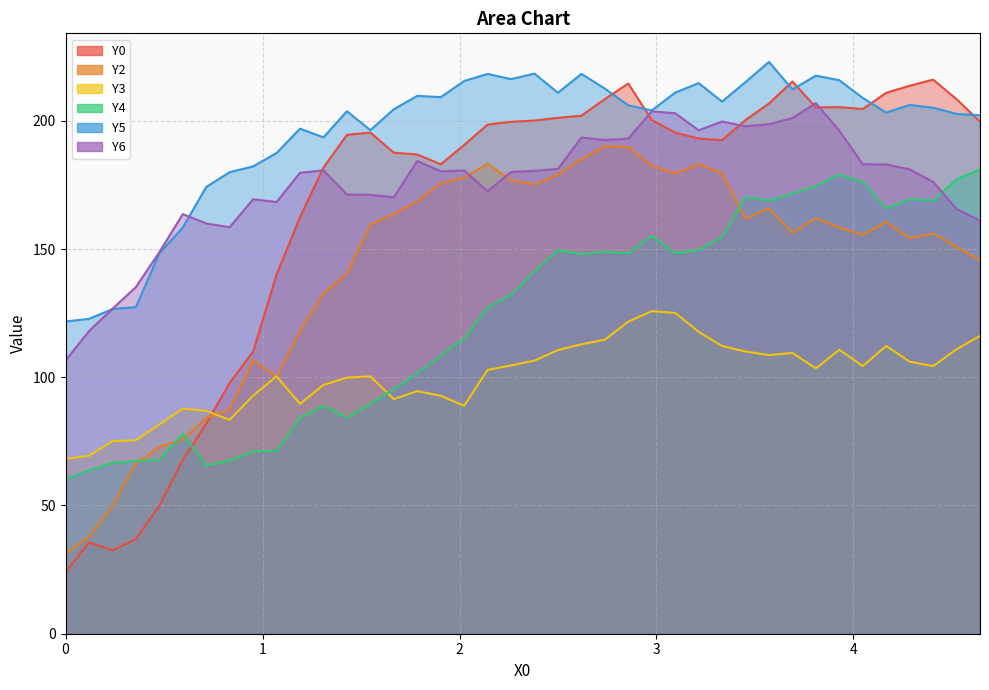

Is the value of Y6 at 4.2852 greater than the value of Y0 at 0.8332?

Yes